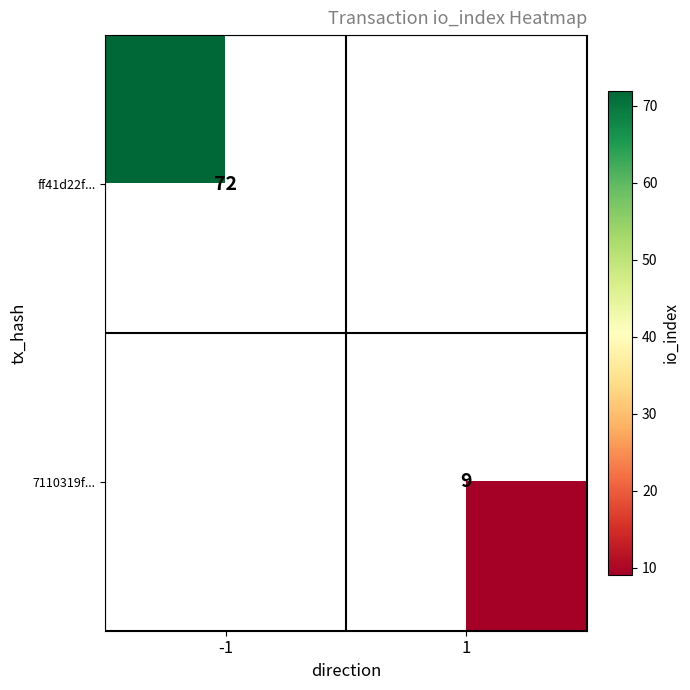

True or false: ff41d22f... has a value of 94 at -1.

False